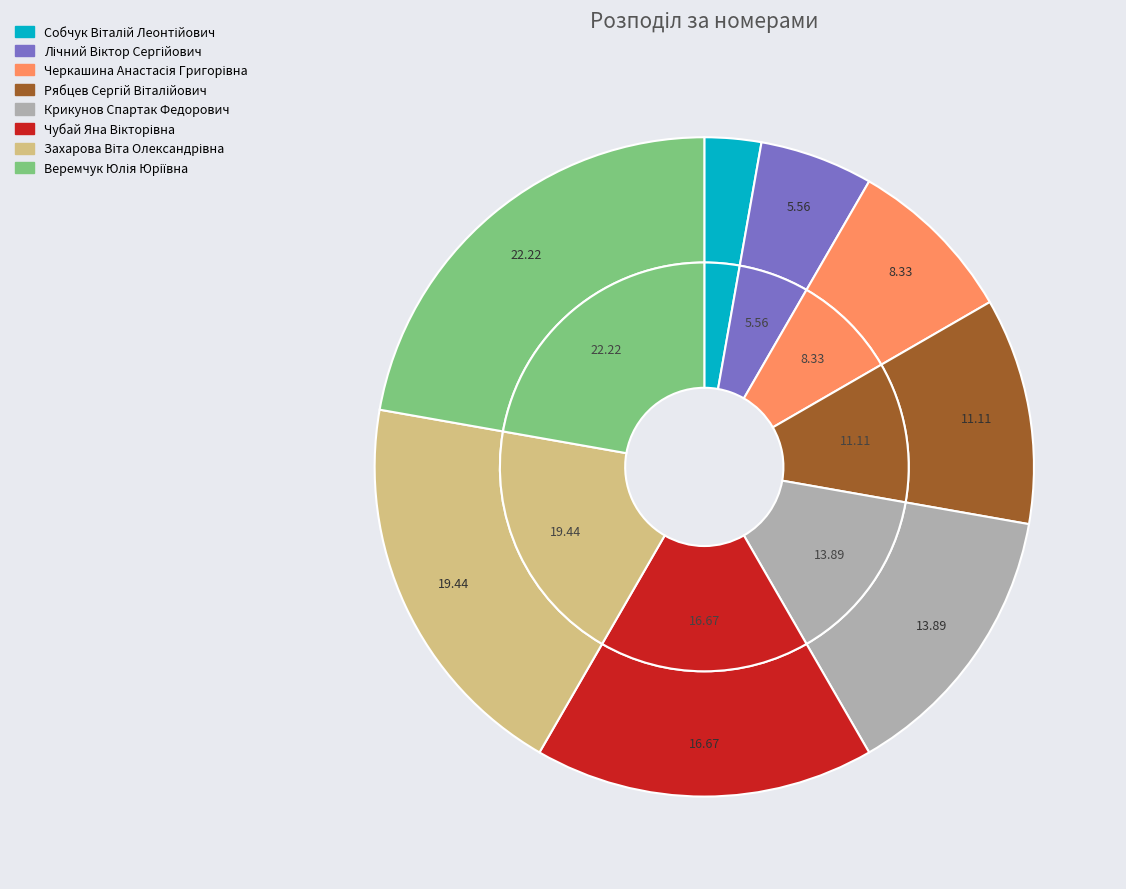

What is the total percentage of Веремчук Юлія Юріївна and Чубай Яна Вікторівна?

38.9%